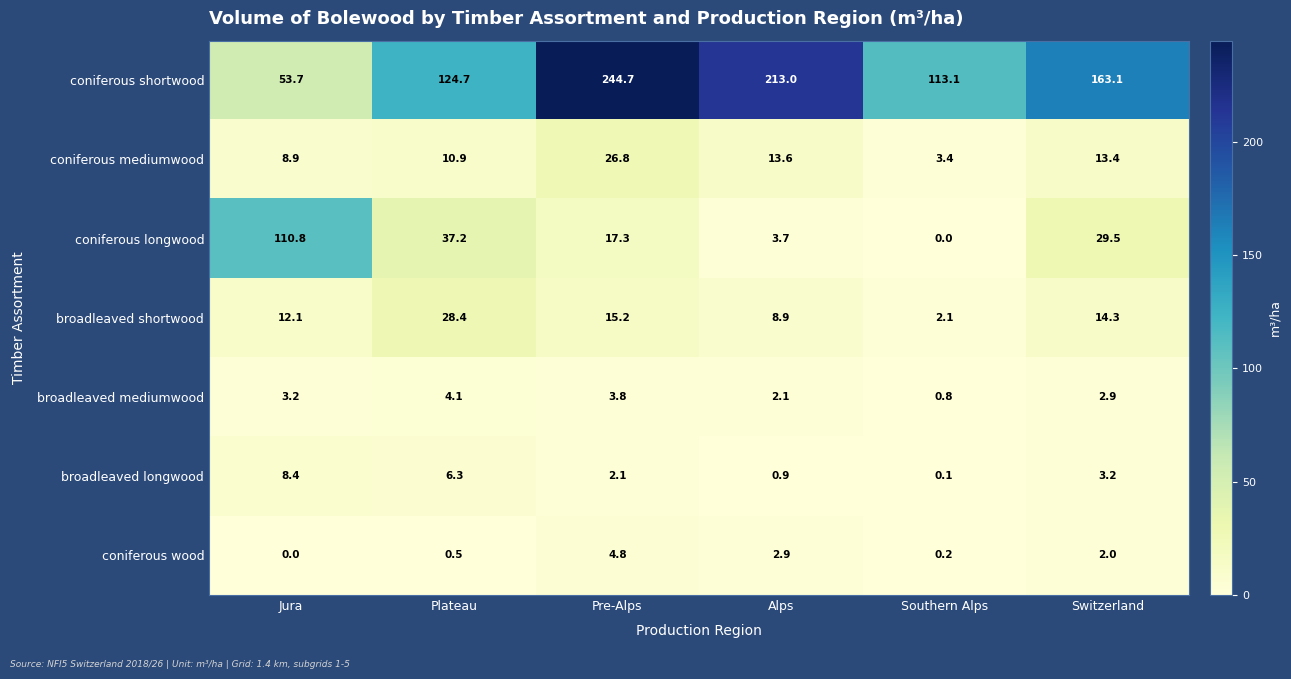

What is the average value of the coniferous longwood series?

33.1